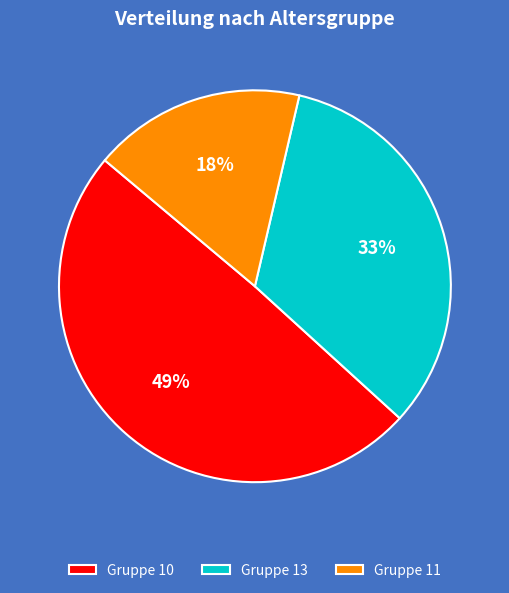

Do Gruppe 13 and Gruppe 11 together represent more than half of the pie?

Yes